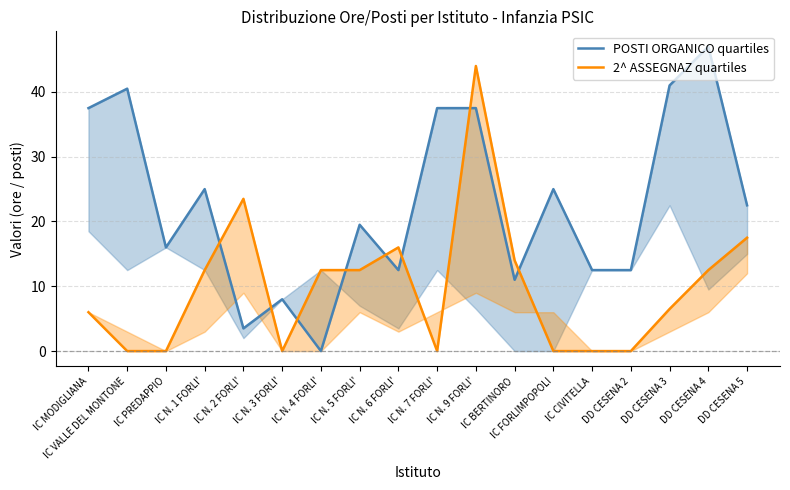

Rank the categories by 2^ ASSEGNAZ (col_4) value from lowest to highest.

IC VALLE DEL MONTONE, IC PREDAPPIO, IC N. 3 FORLI', IC N. 7 FORLI', IC FORLIMPOPOLI, IC CIVITELLA, DD CESENA 2, IC MODIGLIANA, DD CESENA 3, IC N. 1 FORLI', IC N. 4 FORLI', IC N. 5 FORLI', DD CESENA 4, IC BERTINORO, IC N. 6 FORLI', DD CESENA 5, IC N. 2 FORLI', IC N. 9 FORLI'